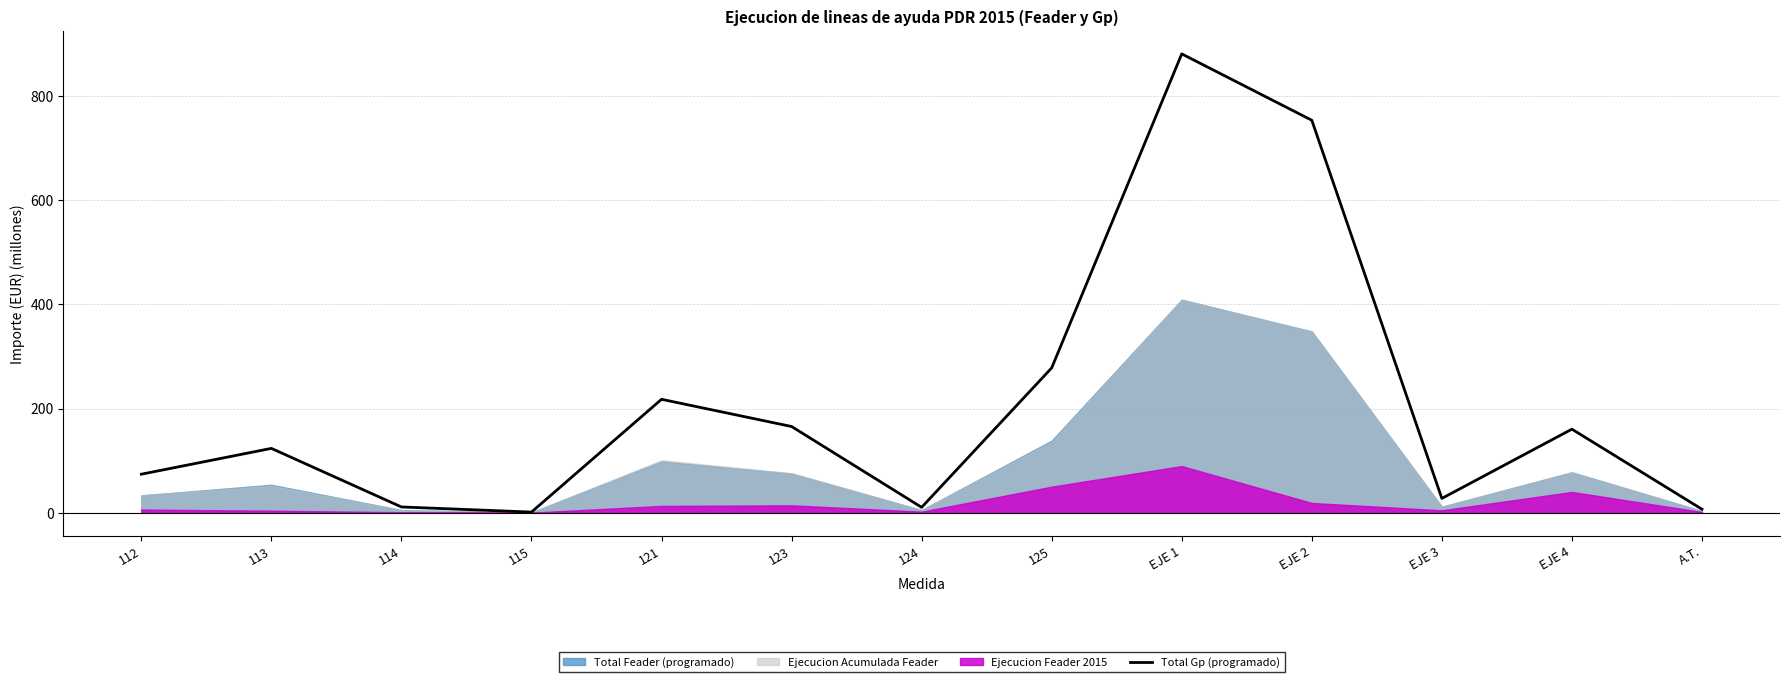

Rank the categories by value from lowest to highest.

115, A.T., 124, 114, EJE 3, 112, 113, EJE 4, 123, 121, 125, EJE 2, EJE 1